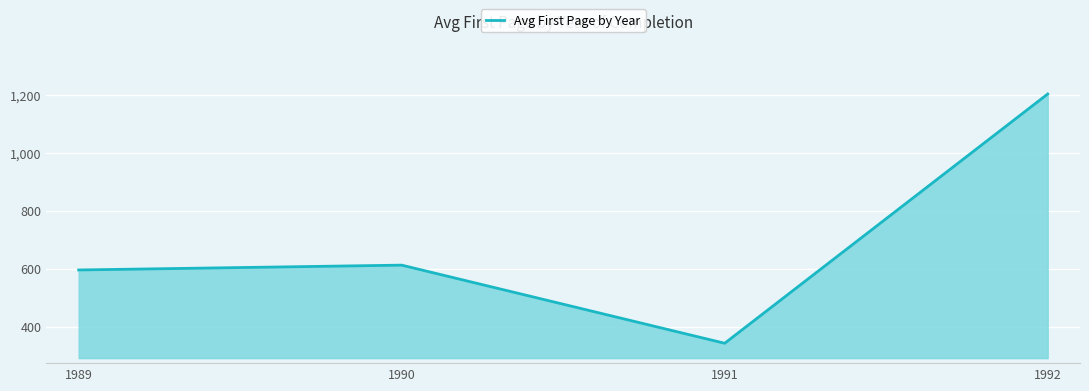

Does the chart display data point markers on the line(s)?

No